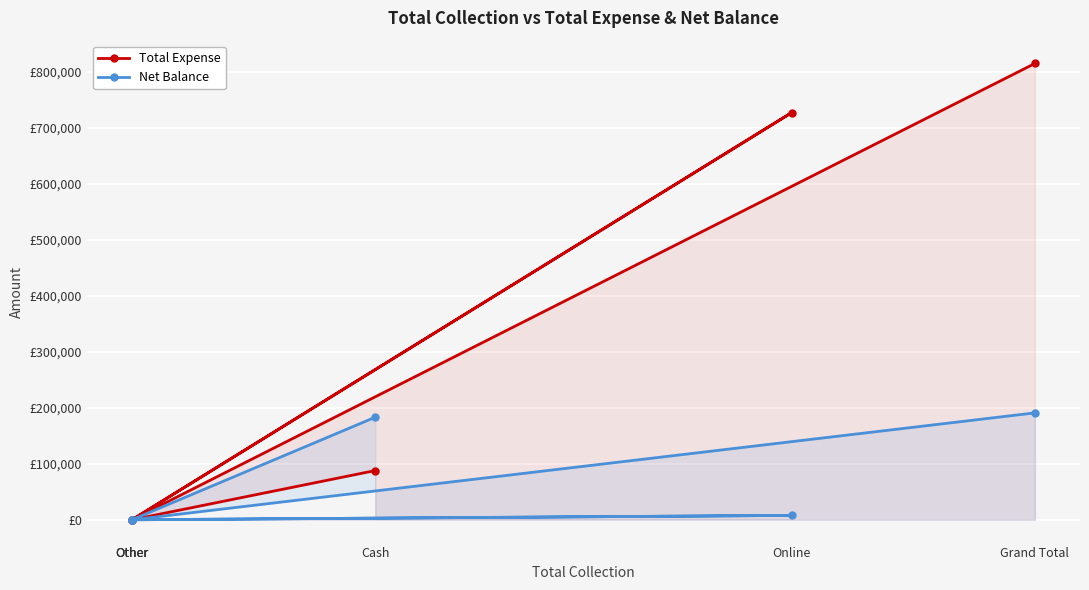

Reading left to right, what are all the values shown in this chart?

Total Expense: 87909	0	0	727418	0	815327
Net Balance: 183241	0	0	7782	0	191023